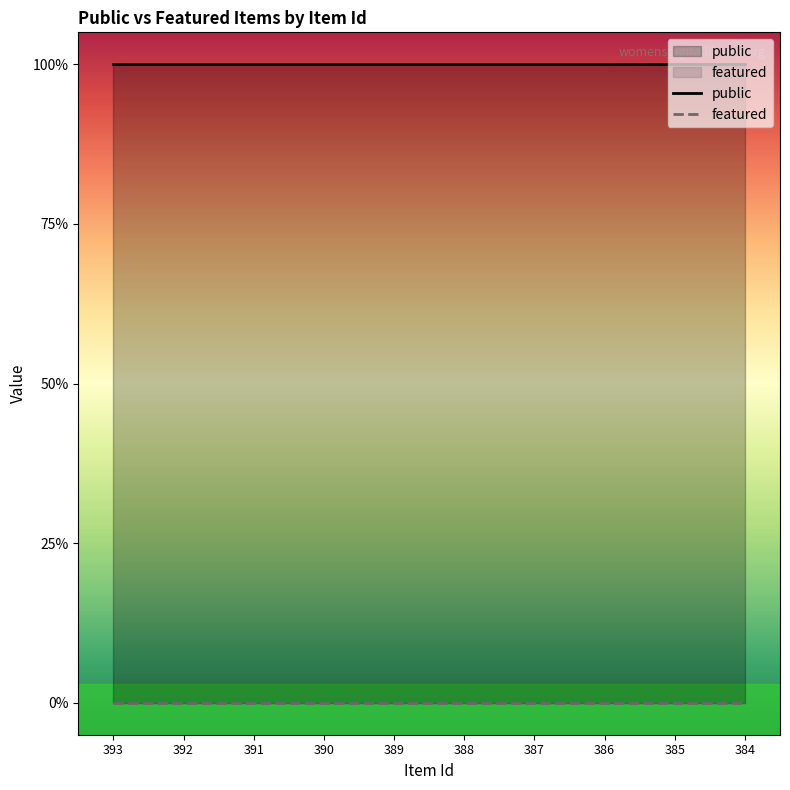

True or false: public and featured cross at least once.

False